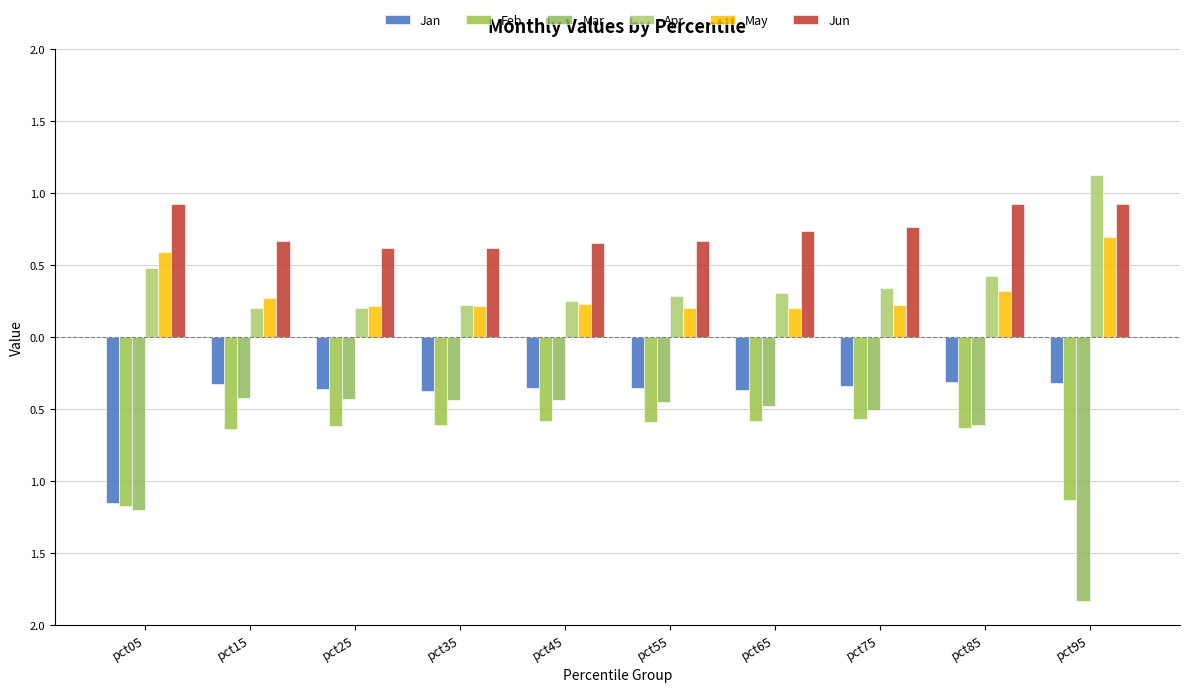

Read the Jan value at pct65.

-0.4